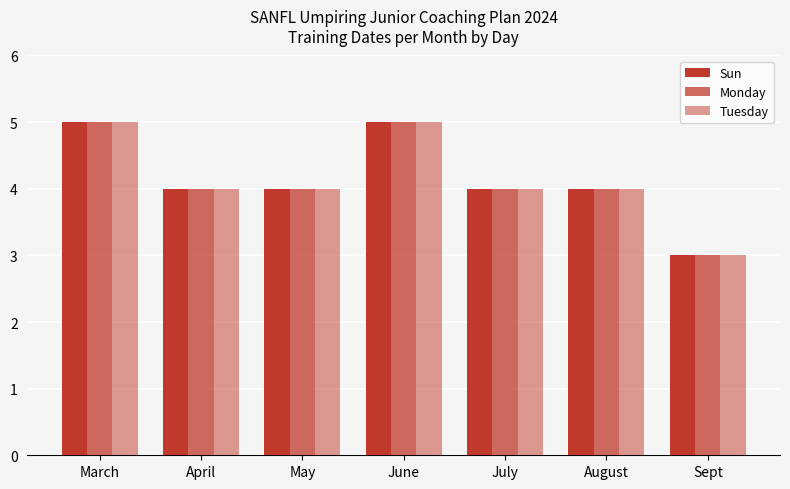

Is the value of Sun at August greater than the value of Monday at May?

No